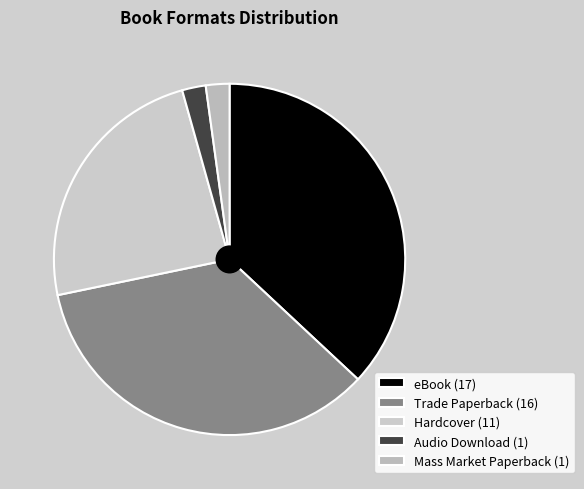

How many segments does this pie chart have?

5